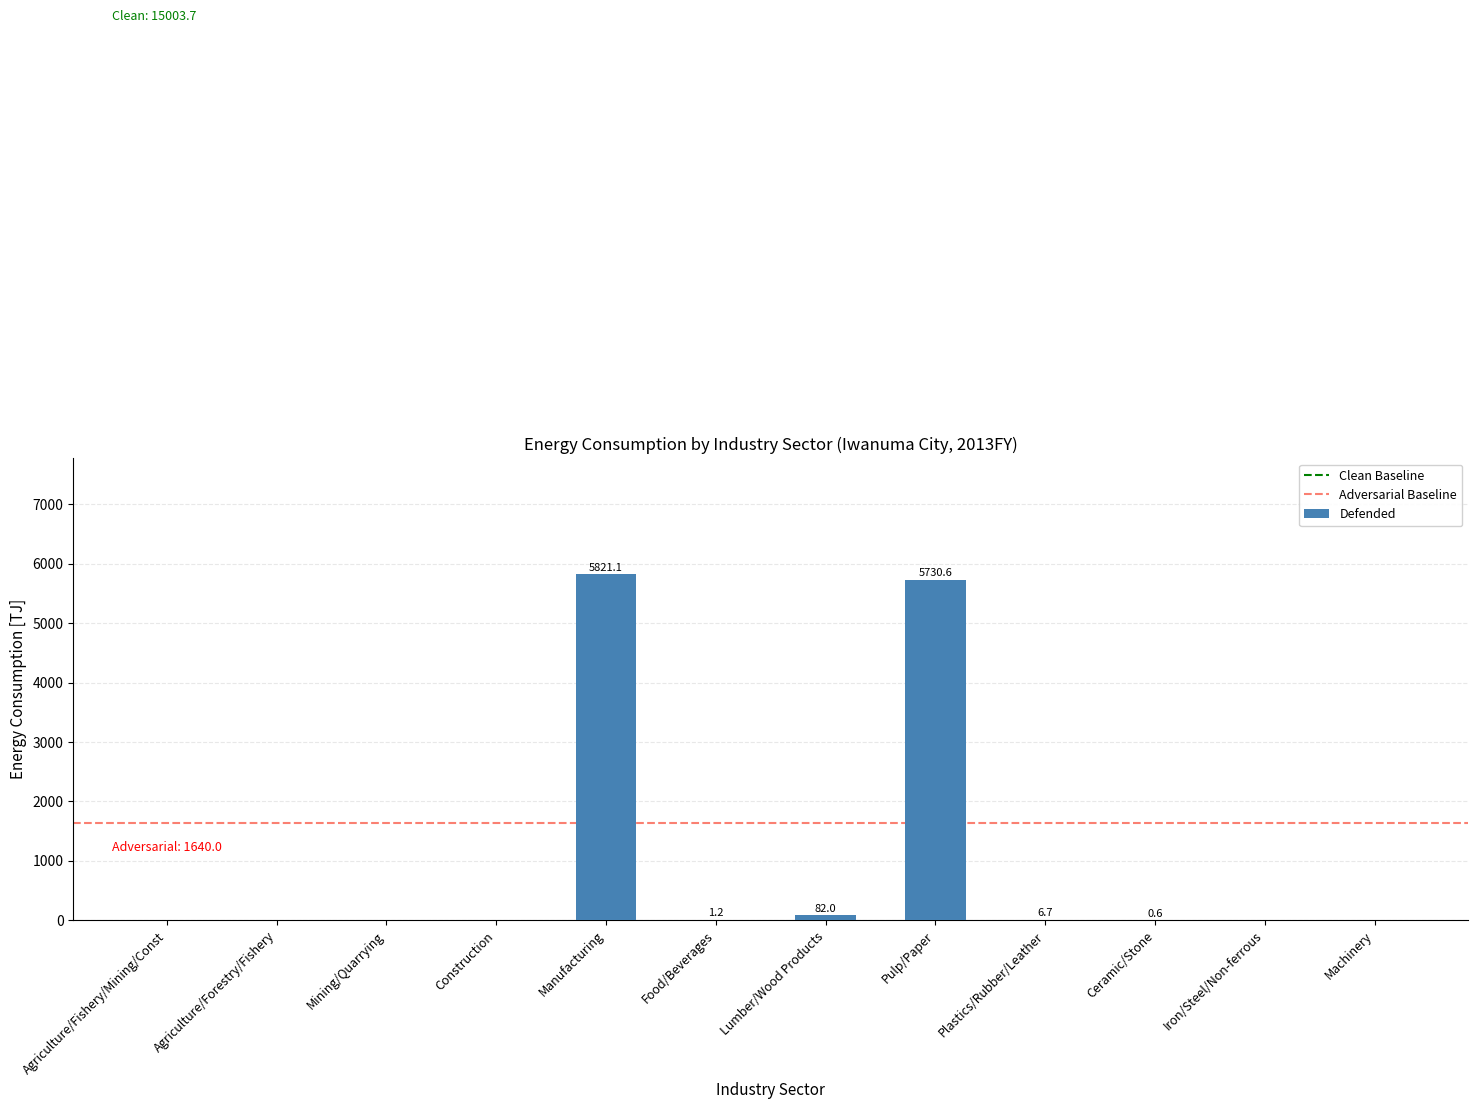

What is the sum of the values at Pulp/Paper and Ceramic/Stone?

5731.2